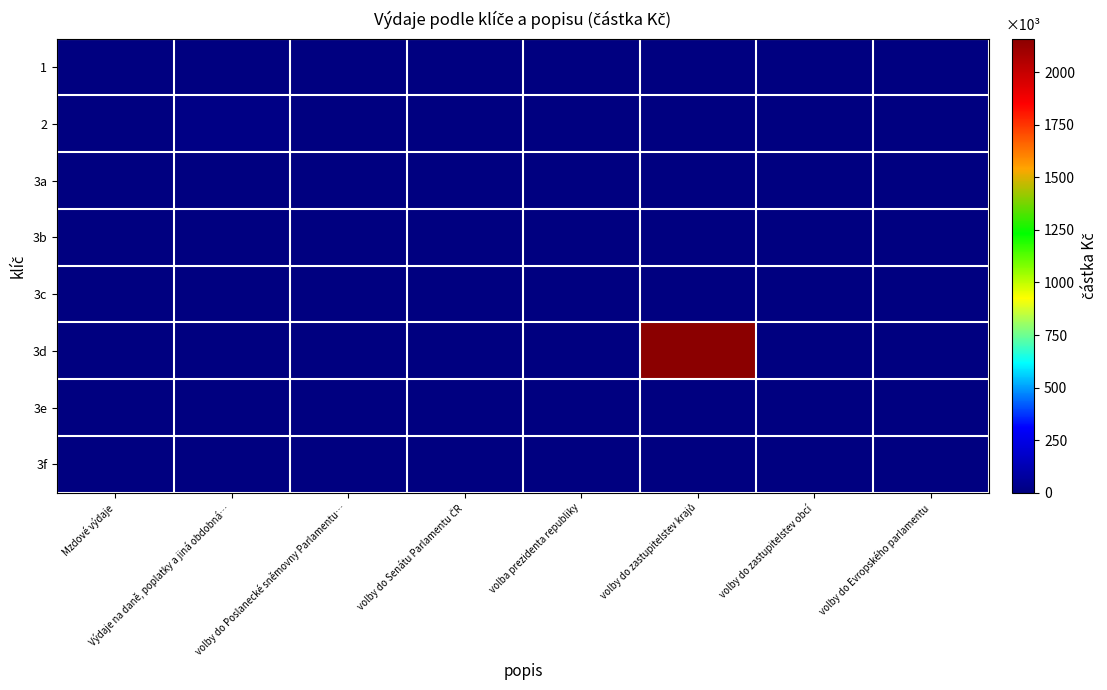

Reading left to right, extract all data points from this chart.

1: Mzdové výdaje=0.0	Výdaje na daně, poplatky a jiná obdobná…=0.0	volby do Poslanecké sněmovny Parlamentu…=0.0	volby do Senátu Parlamentu ČR=0.0	volba prezidenta republiky=0.0	volby do zastupitelstev krajů=0.0	volby do zastupitelstev obcí=0.0	volby do Evropského parlamentu=0.0
2: Mzdové výdaje=0.0	Výdaje na daně, poplatky a jiná obdobná…=13145.1	volby do Poslanecké sněmovny Parlamentu…=0.0	volby do Senátu Parlamentu ČR=0.0	volba prezidenta republiky=0.0	volby do zastupitelstev krajů=0.0	volby do zastupitelstev obcí=0.0	volby do Evropského parlamentu=0.0
3a: Mzdové výdaje=0.0	Výdaje na daně, poplatky a jiná obdobná…=0.0	volby do Poslanecké sněmovny Parlamentu…=0.0	volby do Senátu Parlamentu ČR=0.0	volba prezidenta republiky=0.0	volby do zastupitelstev krajů=0.0	volby do zastupitelstev obcí=0.0	volby do Evropského parlamentu=0.0
3b: Mzdové výdaje=0.0	Výdaje na daně, poplatky a jiná obdobná…=0.0	volby do Poslanecké sněmovny Parlamentu…=0.0	volby do Senátu Parlamentu ČR=0.0	volba prezidenta republiky=0.0	volby do zastupitelstev krajů=0.0	volby do zastupitelstev obcí=0.0	volby do Evropského parlamentu=0.0
3c: Mzdové výdaje=0.0	Výdaje na daně, poplatky a jiná obdobná…=0.0	volby do Poslanecké sněmovny Parlamentu…=0.0	volby do Senátu Parlamentu ČR=0.0	volba prezidenta republiky=0.0	volby do zastupitelstev krajů=0.0	volby do zastupitelstev obcí=0.0	volby do Evropského parlamentu=0.0
3d: Mzdové výdaje=0.0	Výdaje na daně, poplatky a jiná obdobná…=0.0	volby do Poslanecké sněmovny Parlamentu…=0.0	volby do Senátu Parlamentu ČR=0.0	volba prezidenta republiky=0.0	volby do zastupitelstev krajů=2158945.0	volby do zastupitelstev obcí=0.0	volby do Evropského parlamentu=0.0
3e: Mzdové výdaje=0.0	Výdaje na daně, poplatky a jiná obdobná…=0.0	volby do Poslanecké sněmovny Parlamentu…=0.0	volby do Senátu Parlamentu ČR=0.0	volba prezidenta republiky=0.0	volby do zastupitelstev krajů=0.0	volby do zastupitelstev obcí=0.0	volby do Evropského parlamentu=0.0
3f: Mzdové výdaje=0.0	Výdaje na daně, poplatky a jiná obdobná…=0.0	volby do Poslanecké sněmovny Parlamentu…=0.0	volby do Senátu Parlamentu ČR=0.0	volba prezidenta republiky=0.0	volby do zastupitelstev krajů=0.0	volby do zastupitelstev obcí=0.0	volby do Evropského parlamentu=0.0